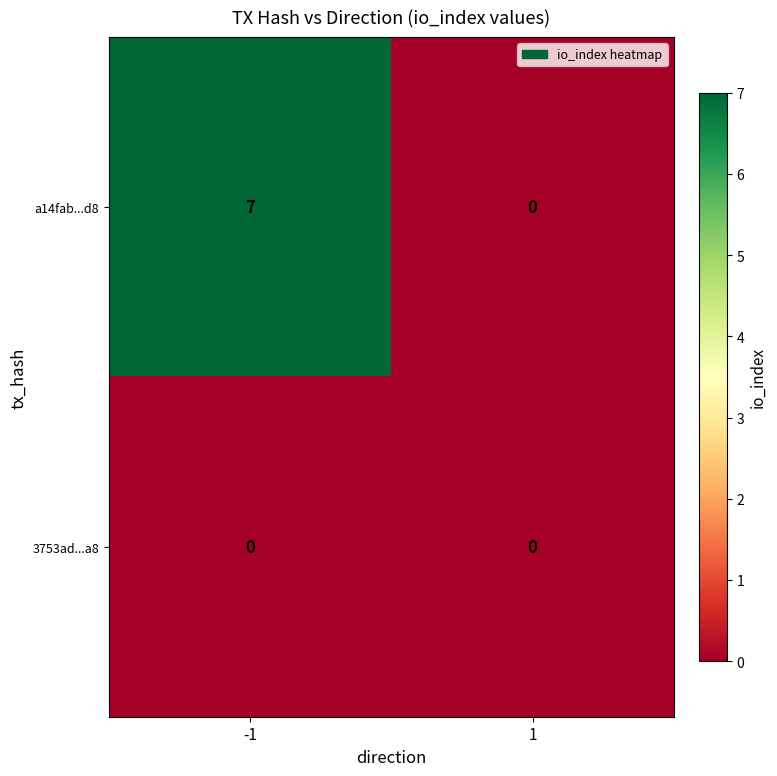

Which series has the largest total across all categories?

a14fab...d8